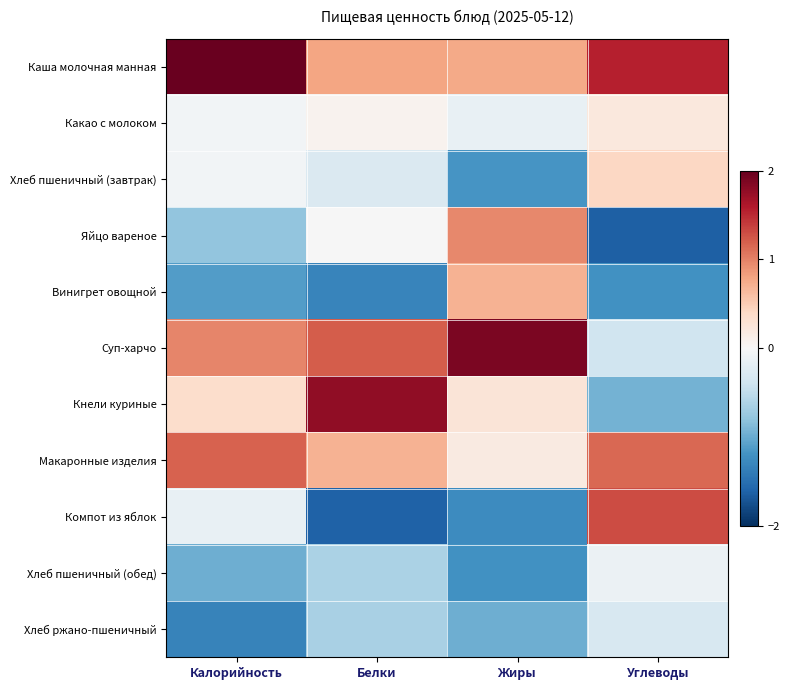

How many series are shown in this chart?

11